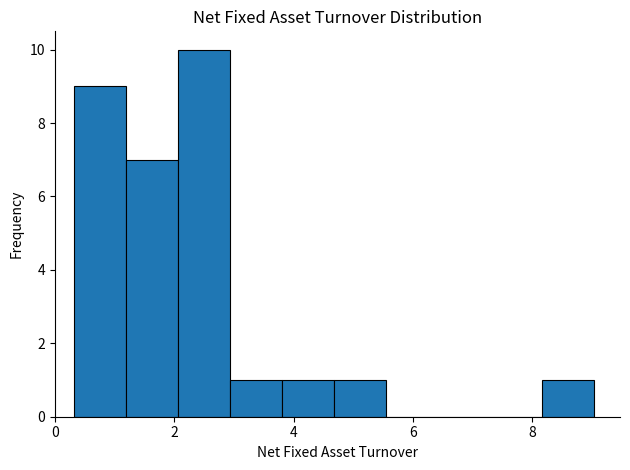

Reading left to right, transcribe this chart: for each bar, give the range it covers on the x-axis and its height. Neither the bar edges nor the heights are printed on the chart, so give them approximately, as read against the axes.

0.4 to 1.2: 9
1.2 to 2.0: 7
2.0 to 3.0: 10
3.0 to 3.8: 1
3.8 to 4.6: 1
4.6 to 5.6: 1
5.6 to 6.4: 0
6.4 to 7.2: 0
7.2 to 8.2: 0
8.2 to 9.0: 1